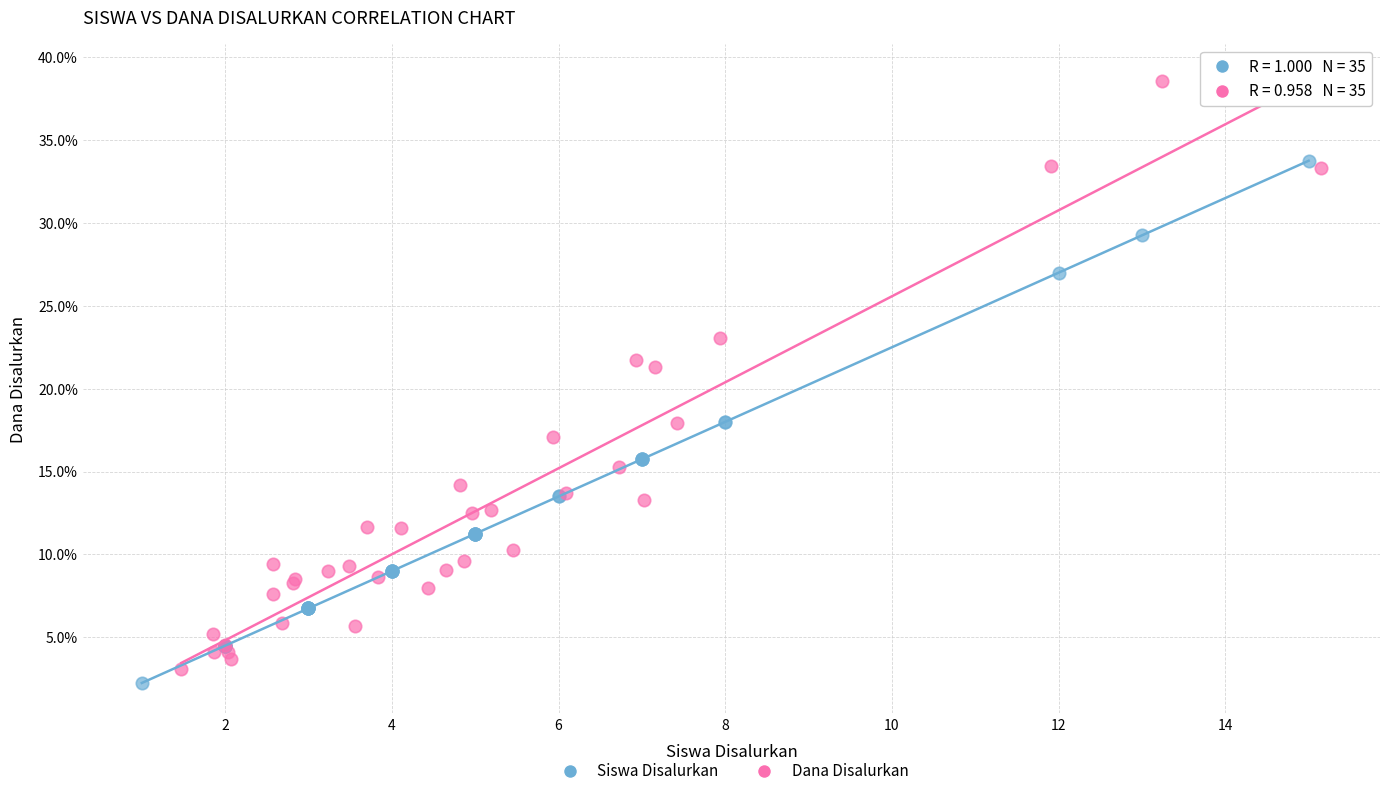

Which series contains the highest Y value?

Dana Disalurkan